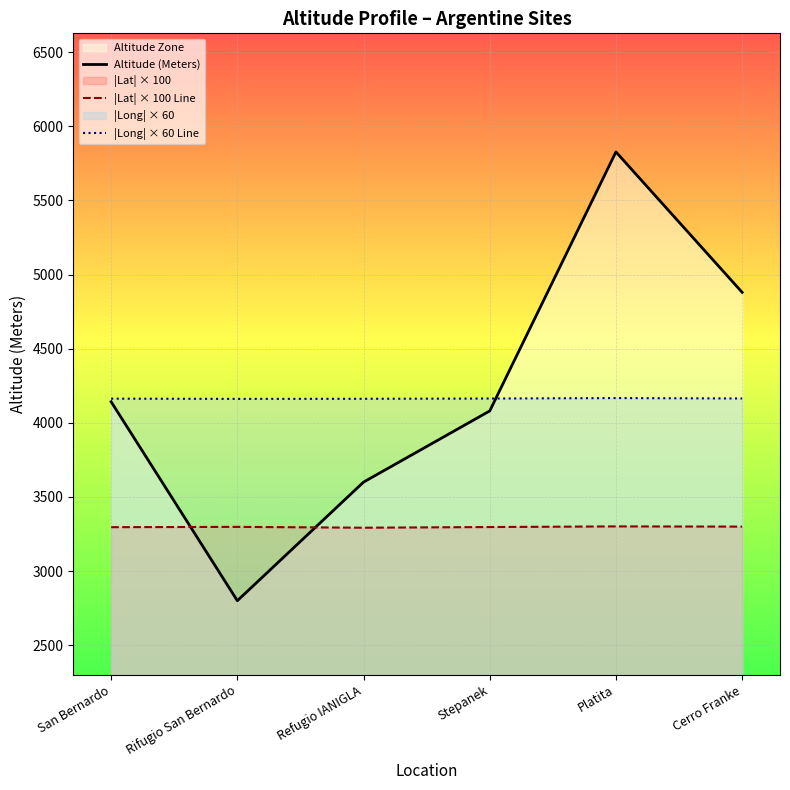

Which category has the lowest value in the |Long| × 60 Line series?

Rifugio San Bernardo